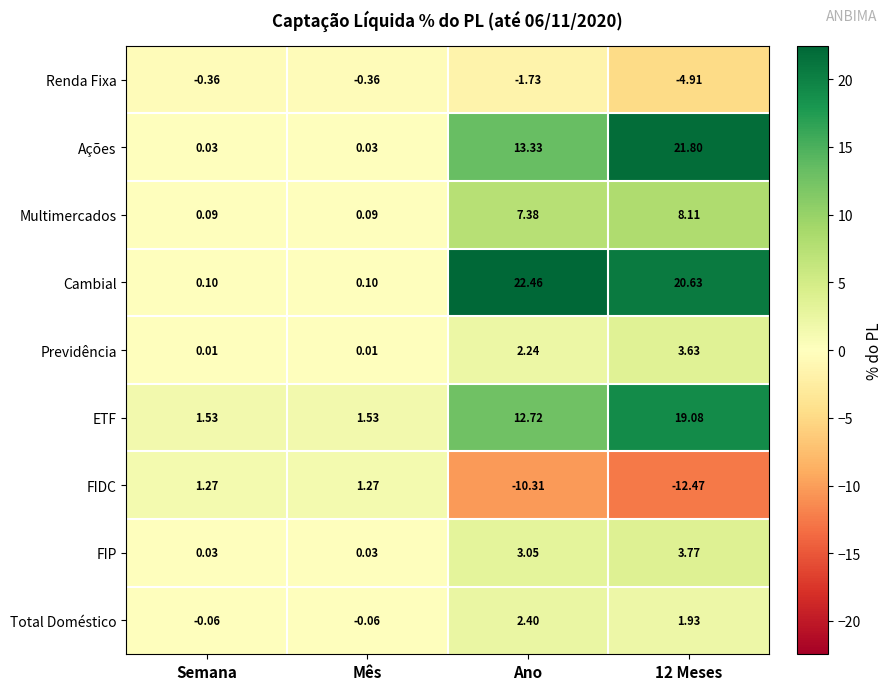

List the series in order of their peak value, lowest first.

Renda Fixa, FIDC, Total Doméstico, Previdência, FIP, Multimercados, ETF, Ações, Cambial